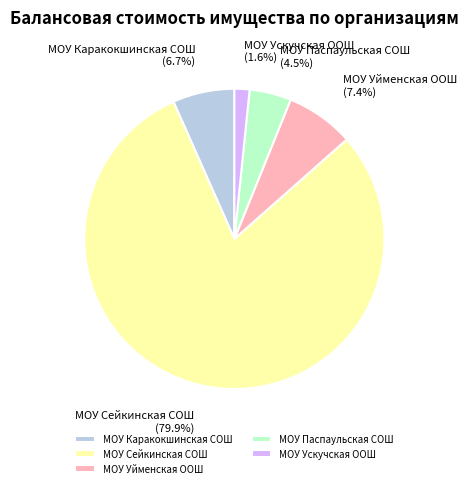

What is the largest slice in the pie chart?

МОУ Сейкинская СОШ